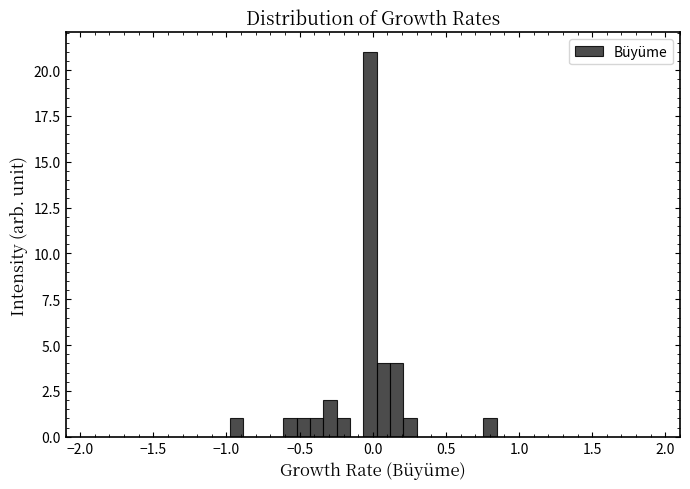

Around what value on the x-axis is the tallest bar? Give the approximate position of its centre, as read against the axis.

0.00